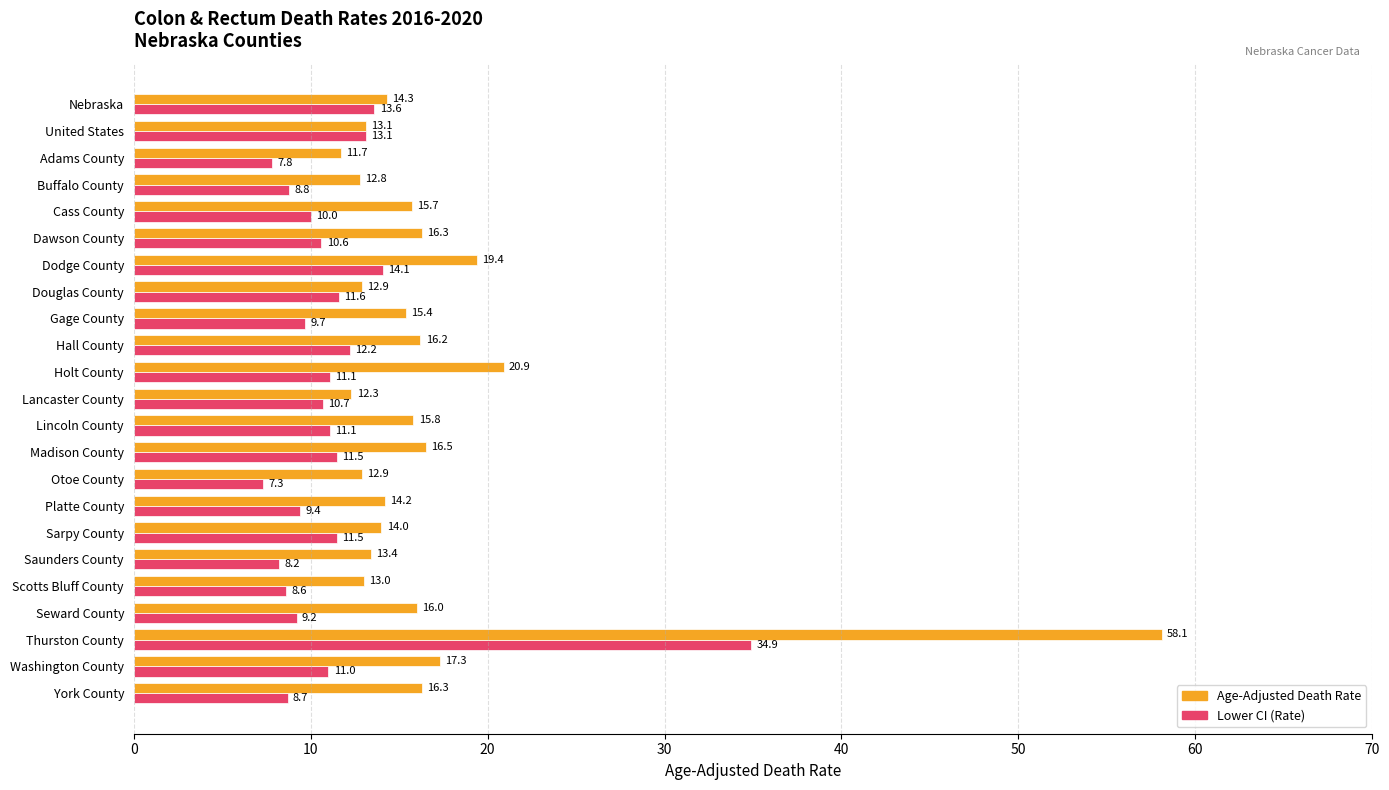

At Seward County, list the series in order from largest to smallest.

Age-Adjusted Death Rate, Lower CI (Rate)